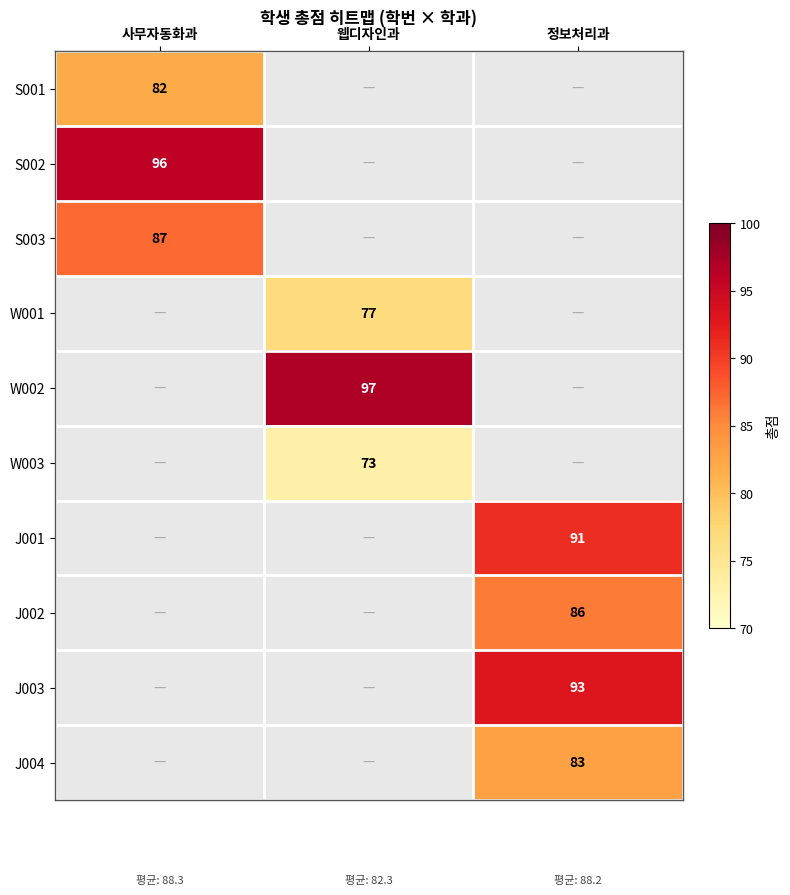

The J004 series shows 116 at 정보처리과. True or false?

False